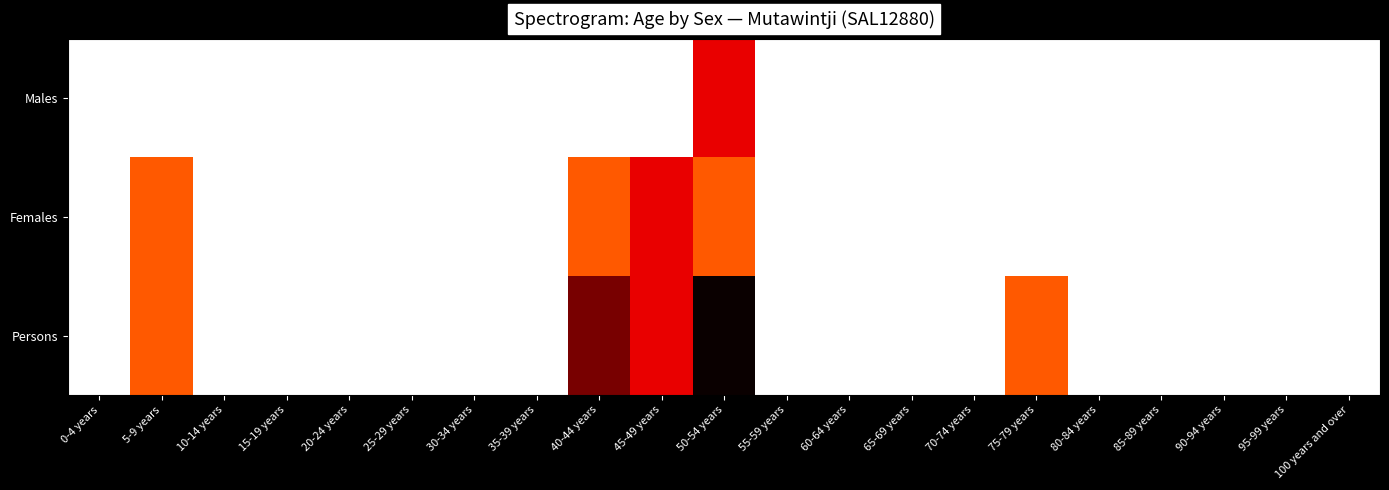

Which series has the largest range (max minus min)?

Persons